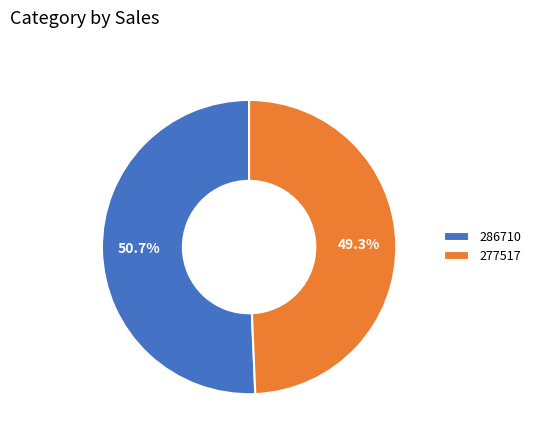

Is there any slice that represents more than half of the pie?

Yes